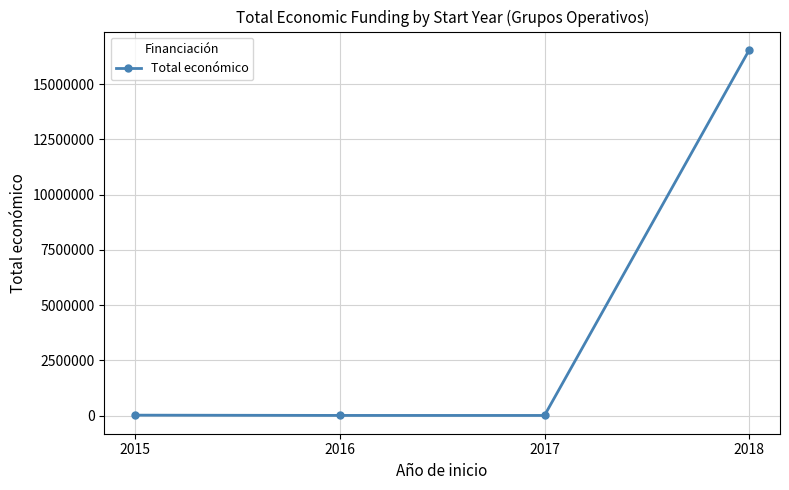

What is the greatest value displayed?

16552725.7